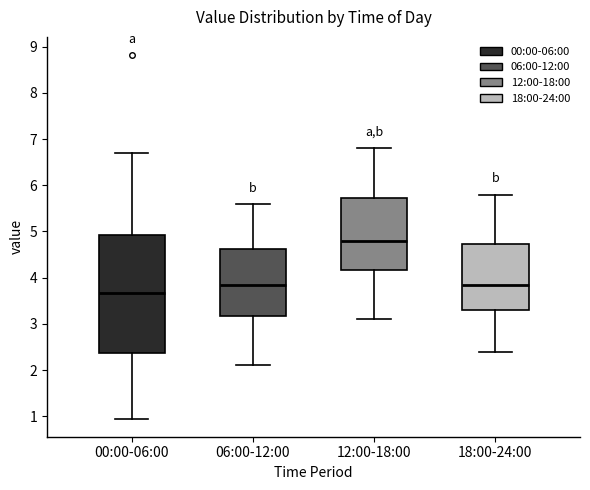

Reading left to right, read every box against the y-axis: the position of its median line, the range the box covers, and the ends of its whiskers. The values are not printed on the chart, so give them approximately, as read against the axis.

00:00-06:00: median 3.7, box 2.4 to 4.9, whiskers 1.0 to 6.7
06:00-12:00: median 3.9, box 3.2 to 4.6, whiskers 2.1 to 5.6
12:00-18:00: median 4.8, box 4.2 to 5.7, whiskers 3.1 to 6.8
18:00-24:00: median 3.9, box 3.3 to 4.7, whiskers 2.4 to 5.8